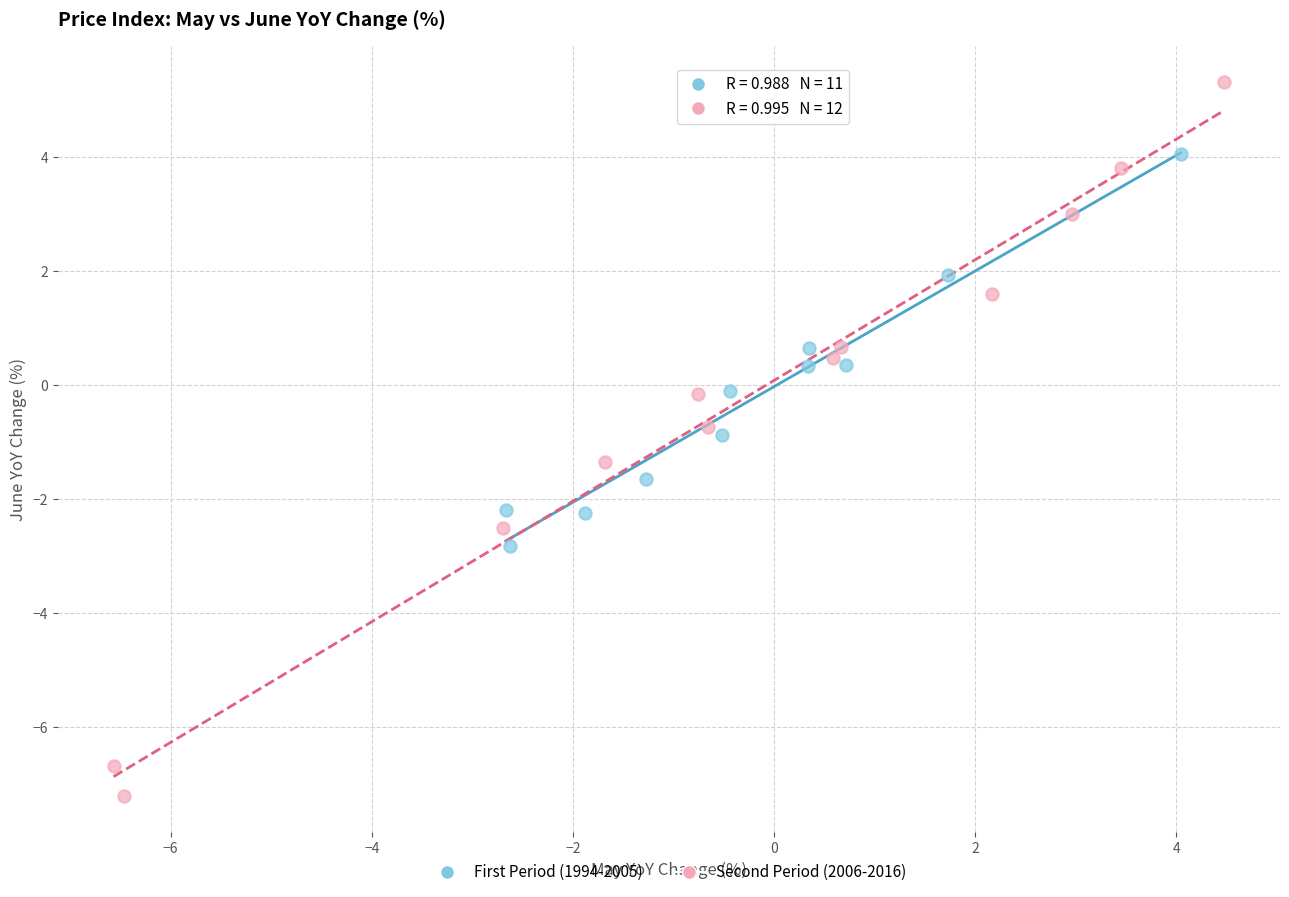

Which series has the largest Y range (max minus min)?

Second Period (2006-2016)